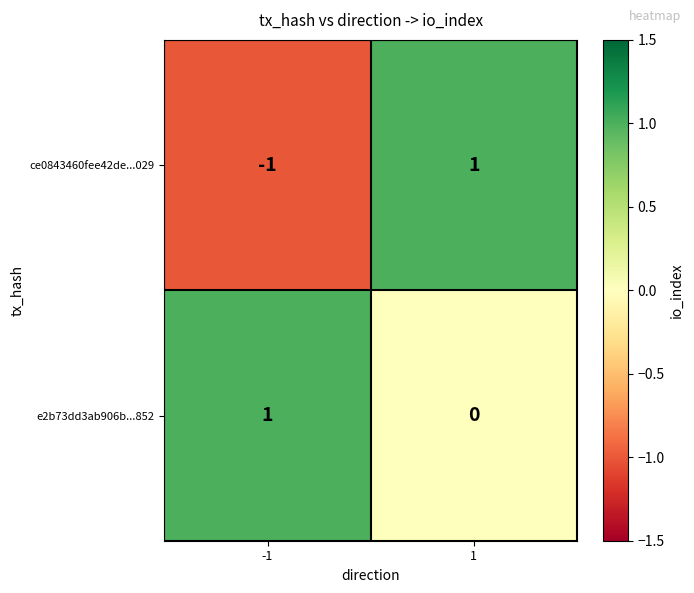

Between -1 and 1, which series saw the biggest shift?

ce0843460fee42de...029